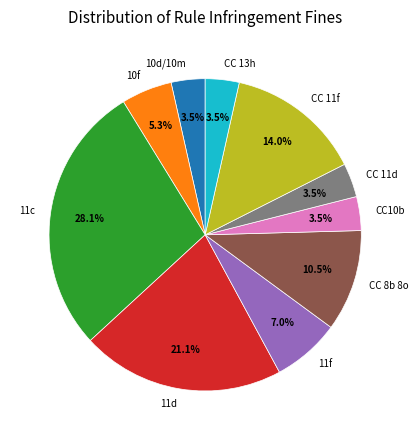

Which has a higher value, 11c or 10f?

11c